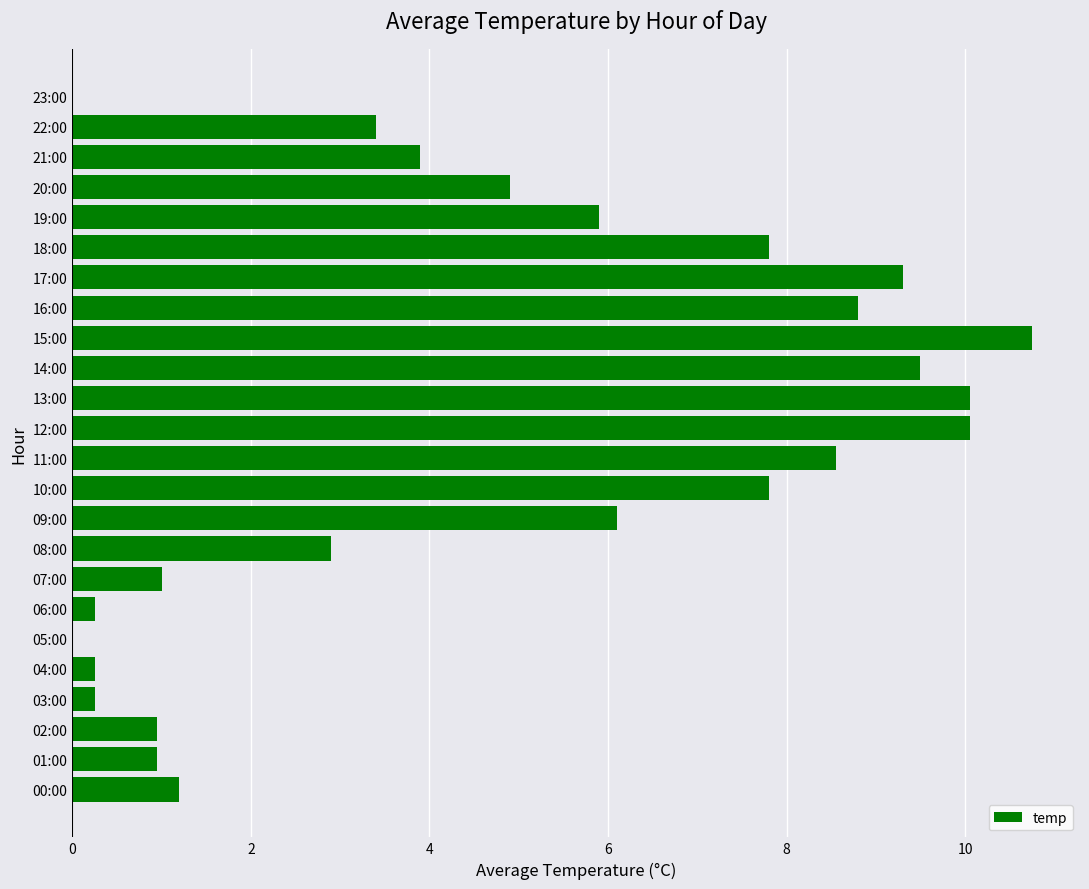

True or false: the data shows 0.4 at 01:00.

False